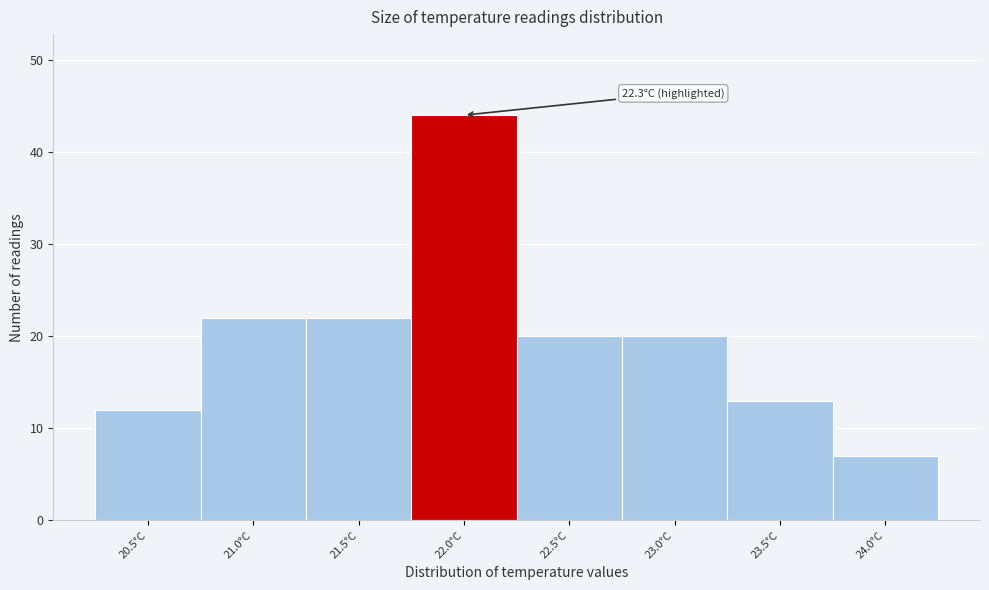

Reading left to right, extract all data points from this chart.

20.5°C=12	21.0°C=22	21.5°C=22	22.0°C=44	22.5°C=20	23.0°C=20	23.5°C=13	24.0°C=7